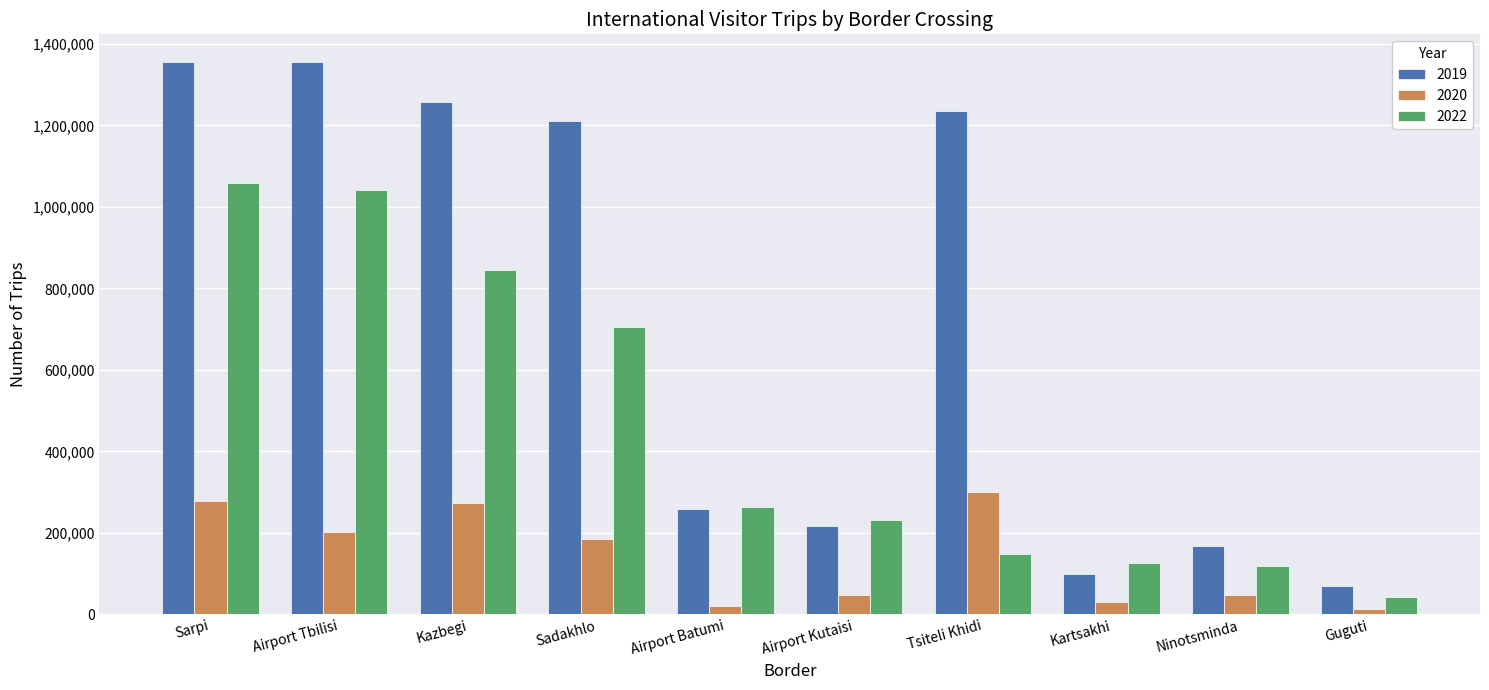

List the series in order of their overall mean, highest first.

2019, 2022, 2020